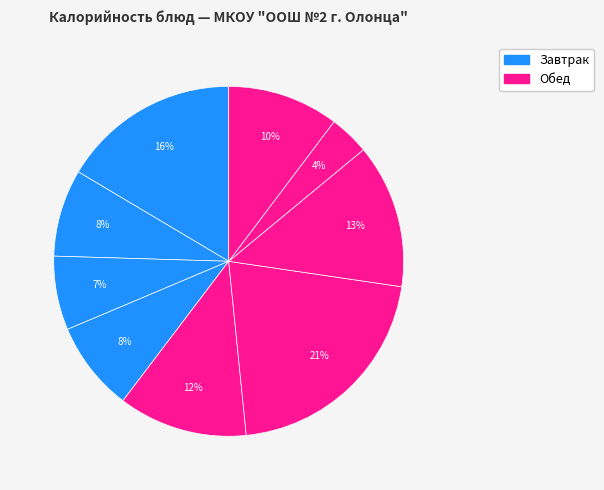

How many segments does this pie chart have?

9